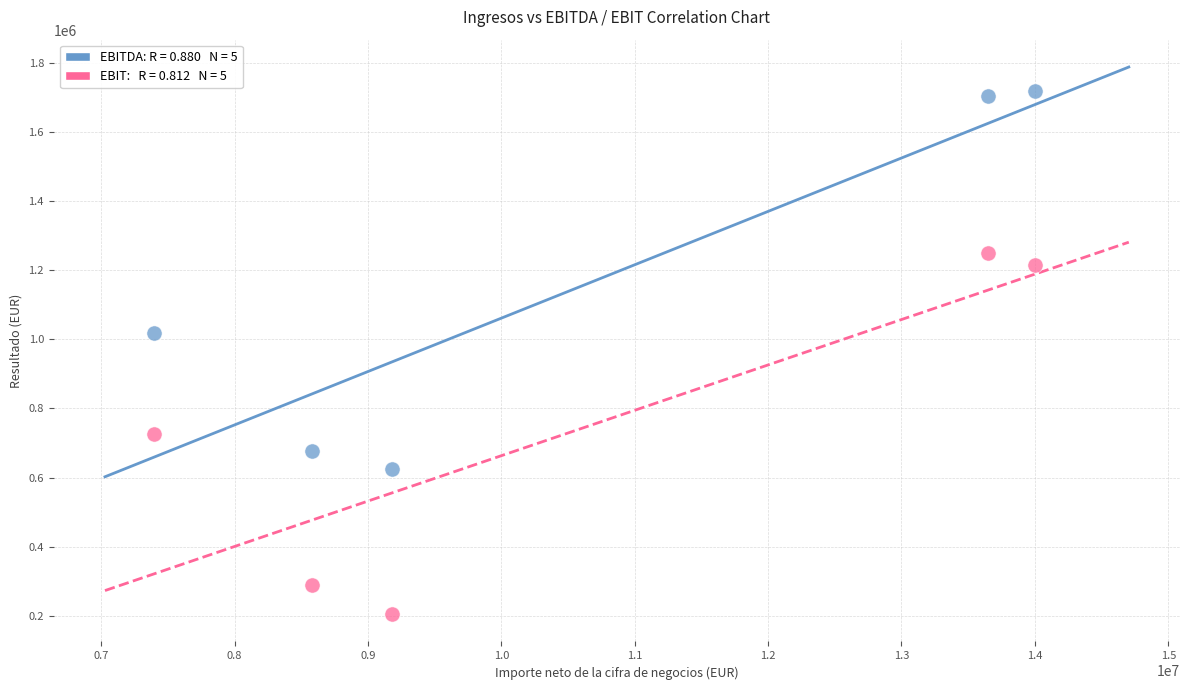

Across all series, what Y value is closest to 961202?

1017105.0